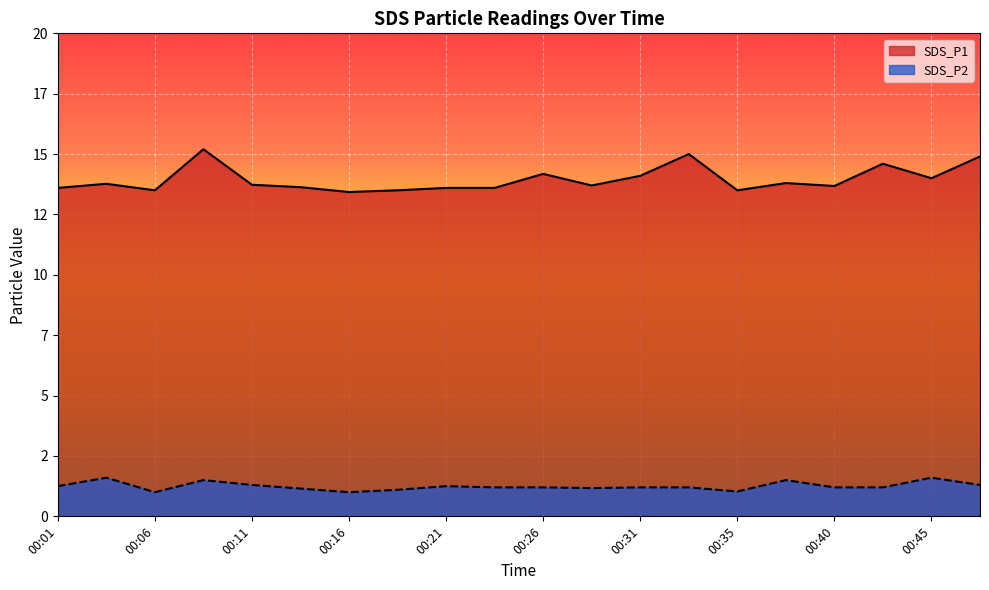

Does the chart display data point markers on the line(s)?

No